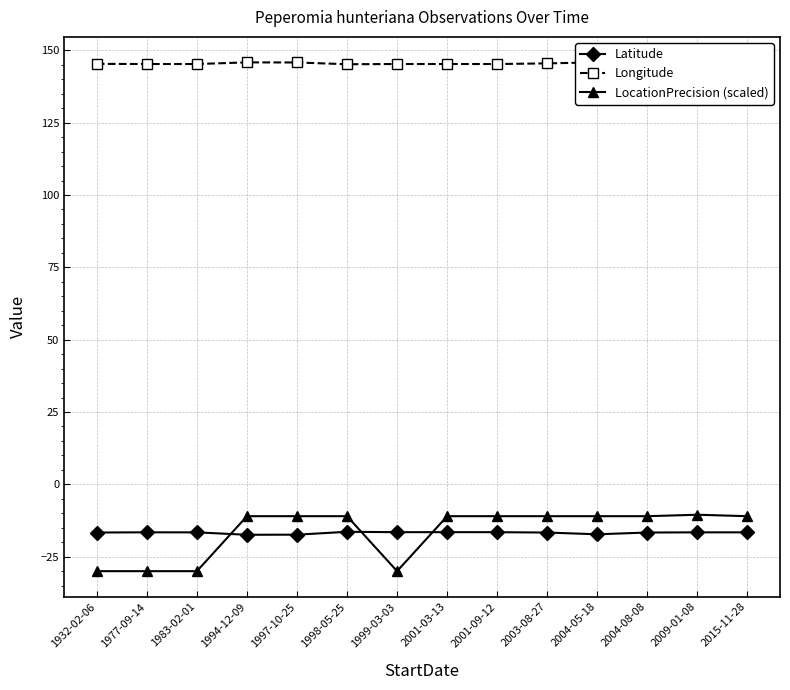

True or false: Longitude and Latitude cross at least once.

False